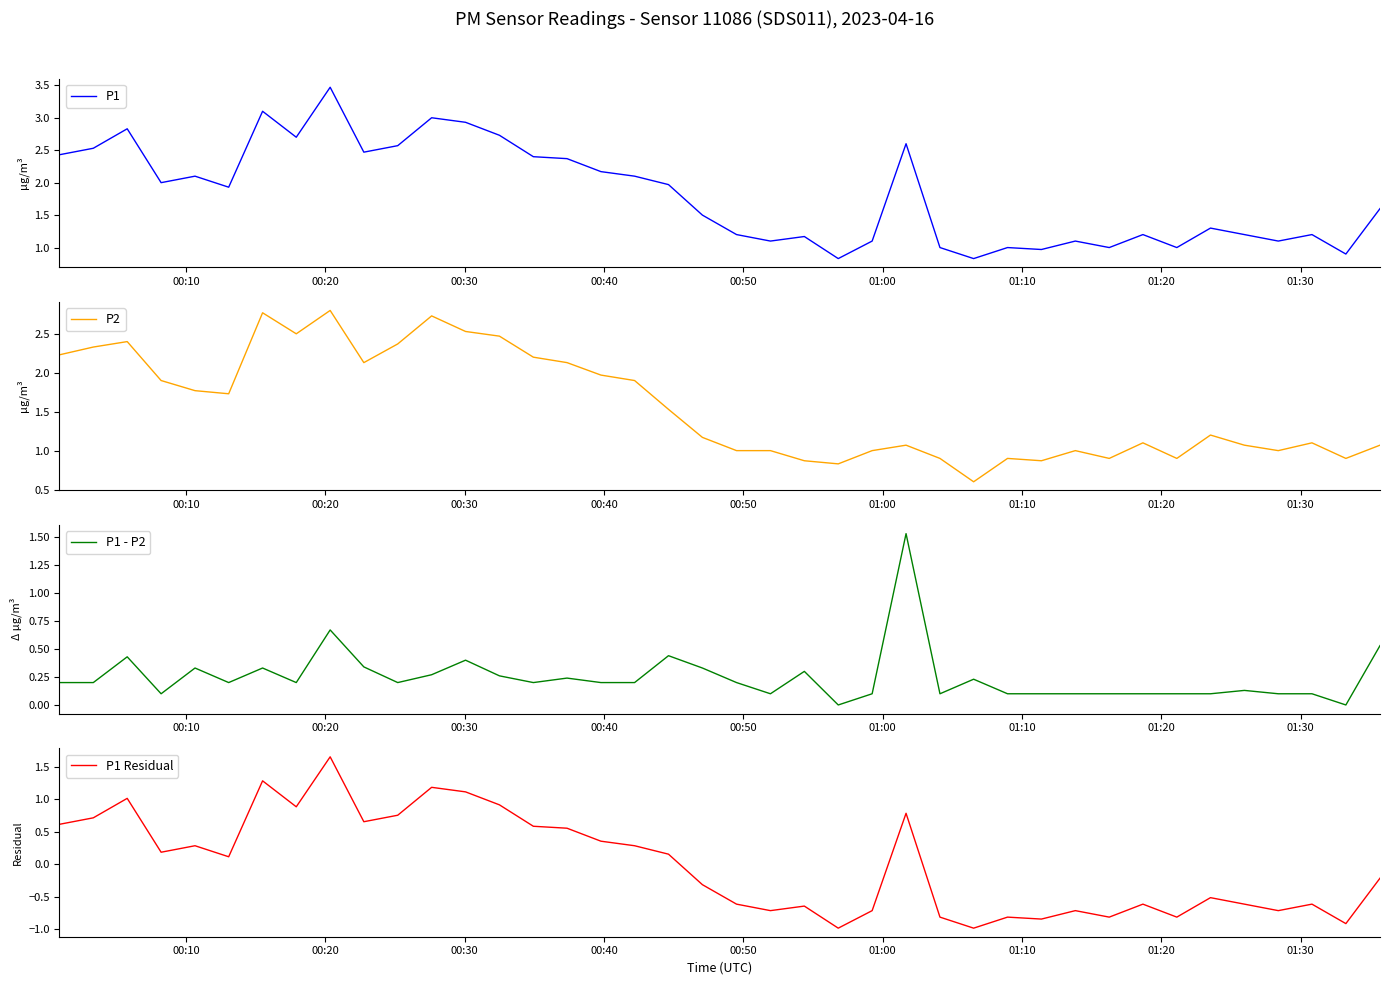

Reading left to right, transcribe all the data shown in this chart.

P1: 2.4	2.5	2.8	2.0	2.1	1.9	3.1	2.7	3.5	2.5	2.6	3.0	2.9	2.7	2.4	2.4	2.2	2.1	2.0	1.5	1.2	1.1	1.2	0.8	1.1	2.6	1.0	0.8	1.0	1.0	1.1	1.0	1.2	1.0	1.3	1.2	1.1	1.2	0.9	1.6
P2: 2.2	2.3	2.4	1.9	1.8	1.7	2.8	2.5	2.8	2.1	2.4	2.7	2.5	2.5	2.2	2.1	2.0	1.9	1.5	1.2	1.0	1.0	0.9	0.8	1.0	1.1	0.9	0.6	0.9	0.9	1.0	0.9	1.1	0.9	1.2	1.1	1.0	1.1	0.9	1.1
P1 - P2: 0.2	0.2	0.4	0.1	0.3	0.2	0.3	0.2	0.7	0.3	0.2	0.3	0.4	0.3	0.2	0.2	0.2	0.2	0.4	0.3	0.2	0.1	0.3	0.0	0.1	1.5	0.1	0.2	0.1	0.1	0.1	0.1	0.1	0.1	0.1	0.1	0.1	0.1	0.0	0.5
P1 Residual: 0.6	0.7	1.0	0.2	0.3	0.1	1.3	0.9	1.7	0.7	0.8	1.2	1.1	0.9	0.6	0.6	0.4	0.3	0.2	-0.3	-0.6	-0.7	-0.6	-1.0	-0.7	0.8	-0.8	-1.0	-0.8	-0.8	-0.7	-0.8	-0.6	-0.8	-0.5	-0.6	-0.7	-0.6	-0.9	-0.2